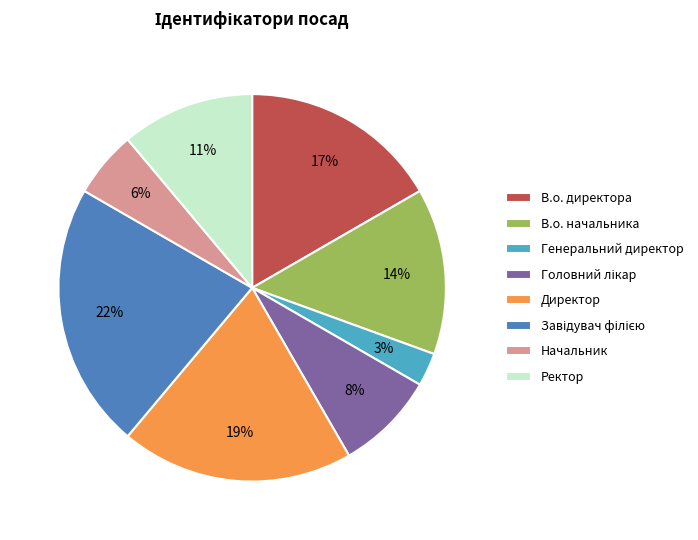

Which has a higher value, В.о. директора or В.о. начальника?

В.о. директора